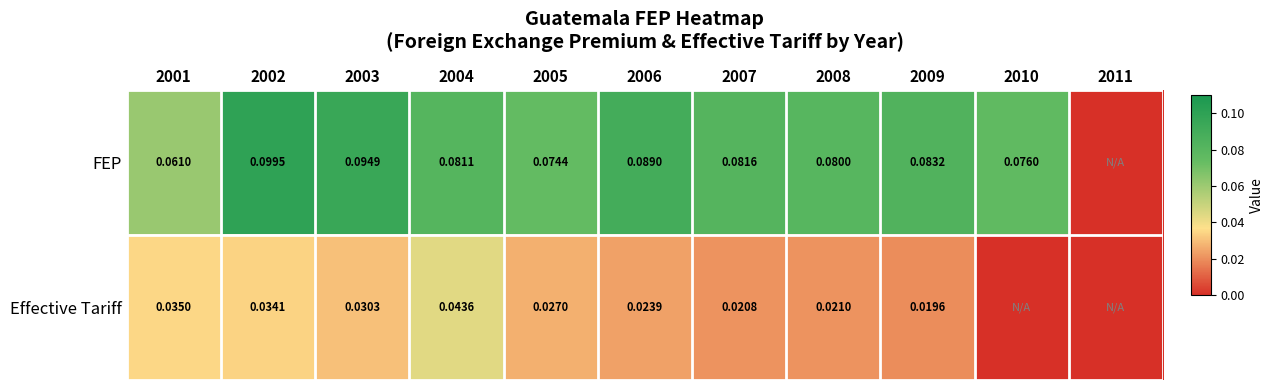

Is the value of Effective Tariff at 2006 greater than the value of FEP at 2007?

No